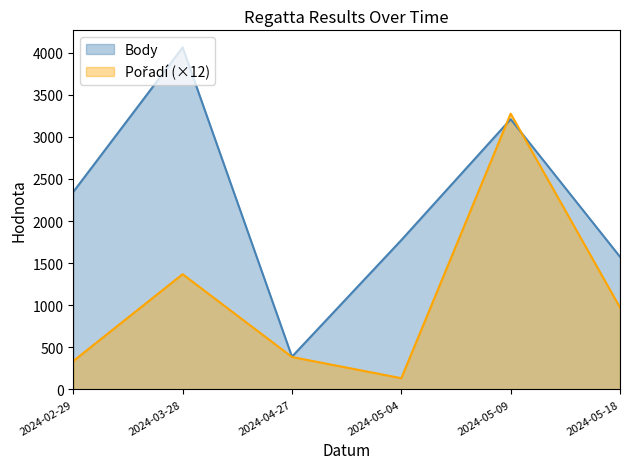

Reading right to left, transcribe all the data shown in this chart.

Body: 2024-05-18=1575	2024-05-09=3210	2024-05-04=1773	2024-04-27=388	2024-03-28=4063	2024-02-29=2346
Pořadí: 2024-05-18=972	2024-05-09=3276	2024-05-04=132	2024-04-27=384	2024-03-28=1368	2024-02-29=336